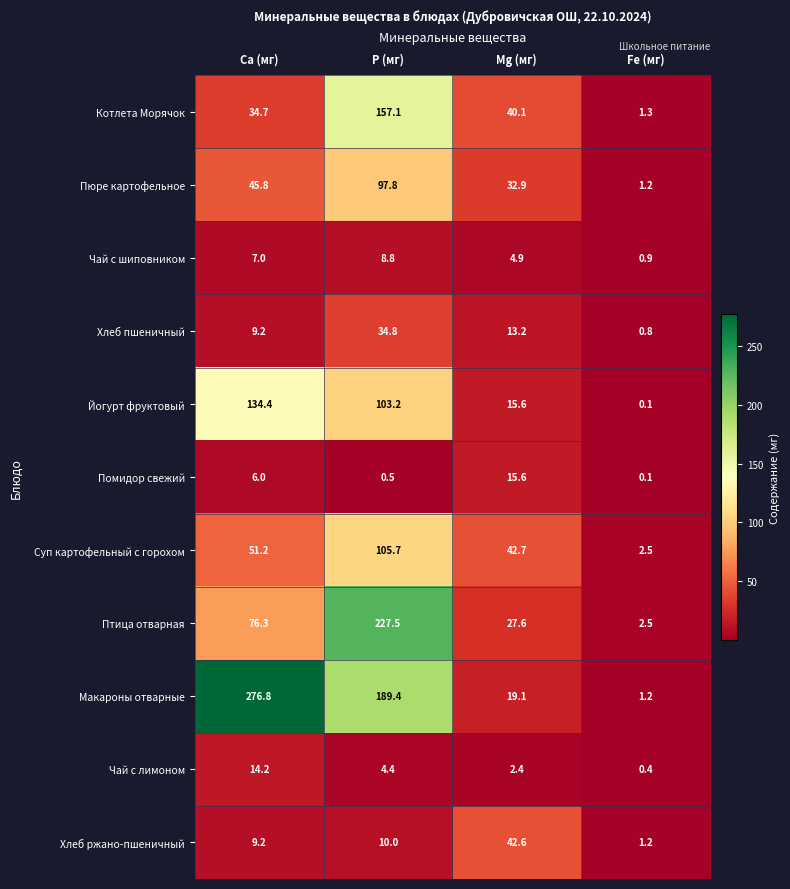

Which series has the widest spread of values?

Макароны отварные